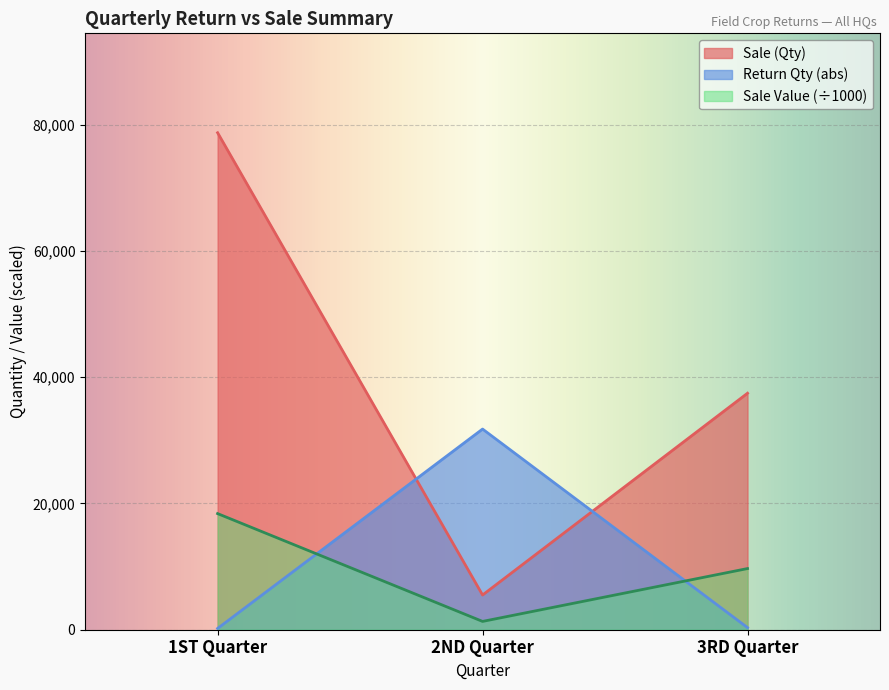

What is the difference between the maximum and minimum values in the Sale (Qty) series?

73243.0